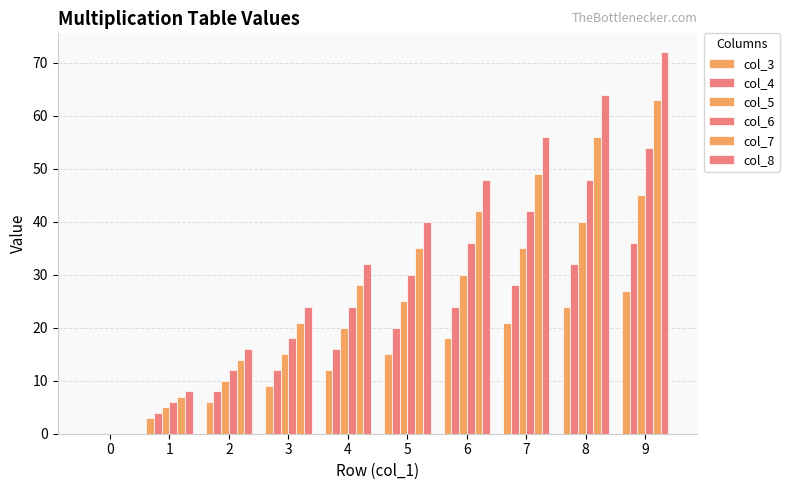

Are the bars horizontal?

No